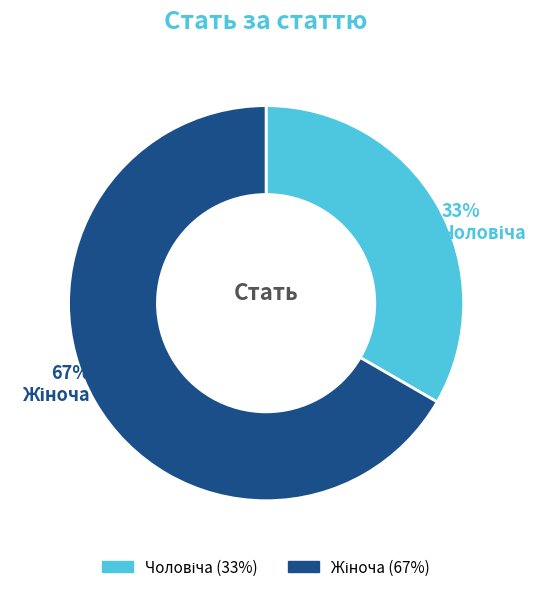

How many slices are in this pie chart?

2